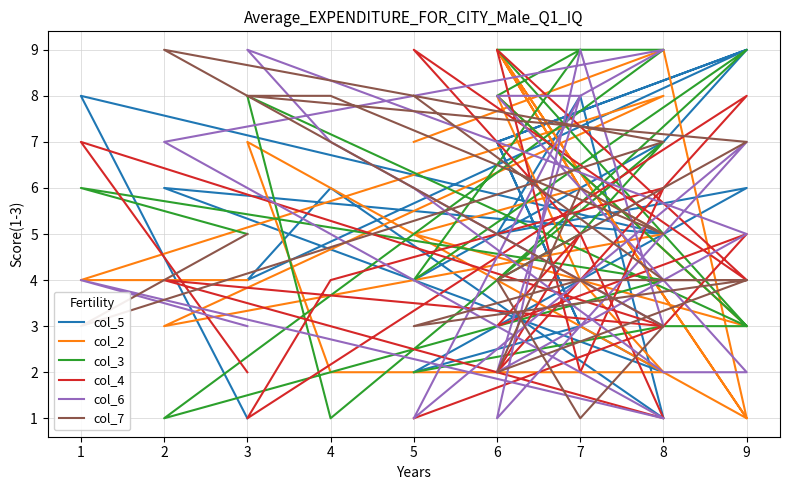

What are all the series names shown in the legend?

col_5, col_2, col_3, col_4, col_6, col_7